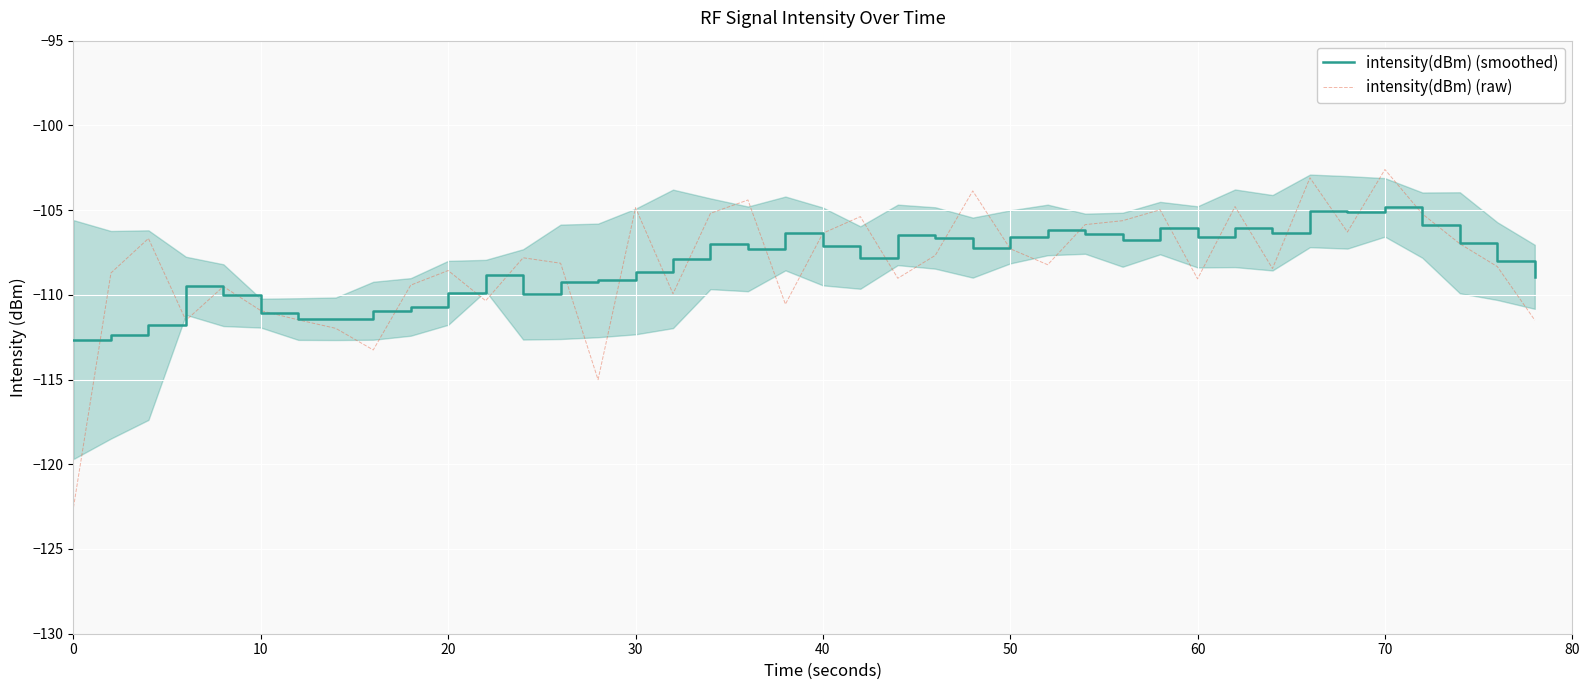

Count the number of data series in this chart.

2